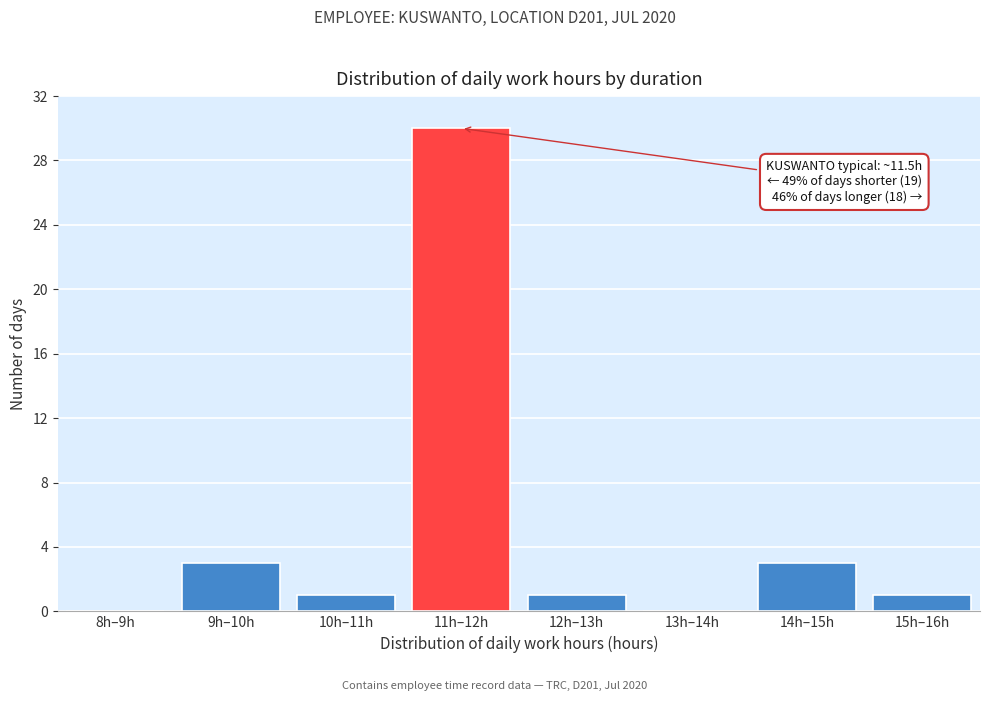

Reading left to right, transcribe all the data shown in this chart.

8h–9h=0	9h–10h=3	10h–11h=1	11h–12h=30	12h–13h=1	13h–14h=0	14h–15h=3	15h–16h=1